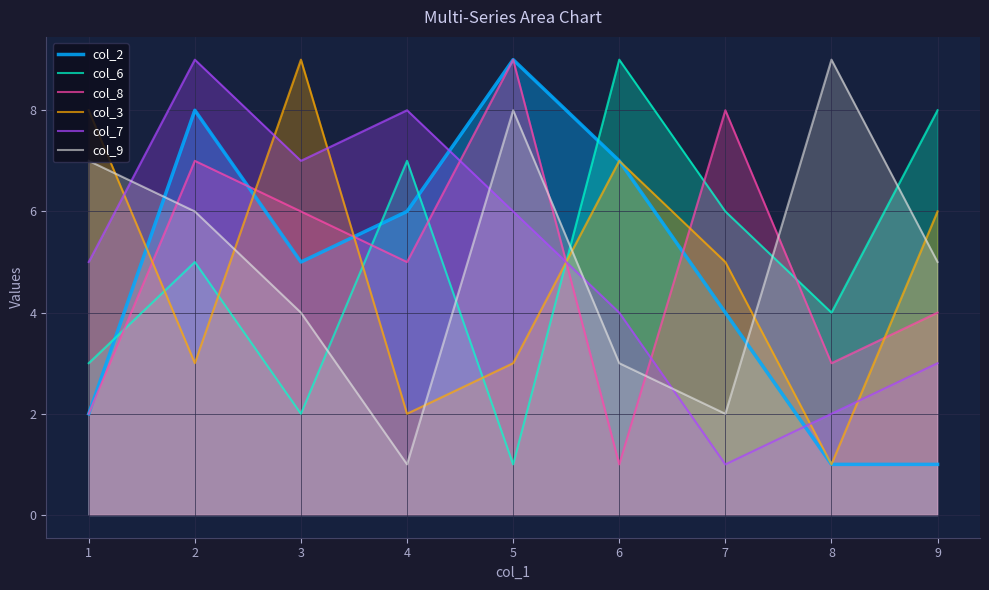

Read the col_2 value at 6.

7